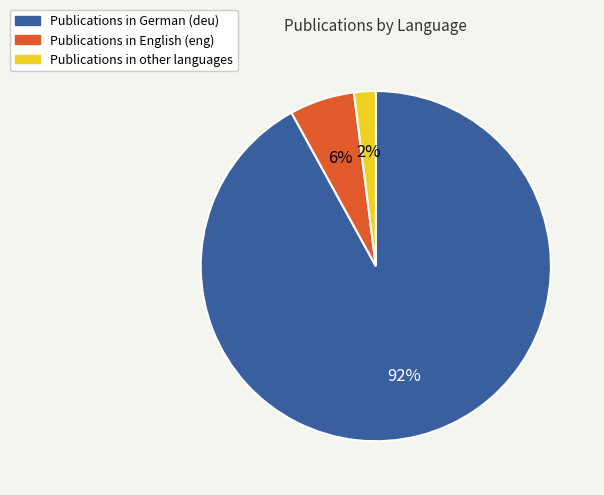

Is it true that Publications in English (eng) is 14% of the pie?

False